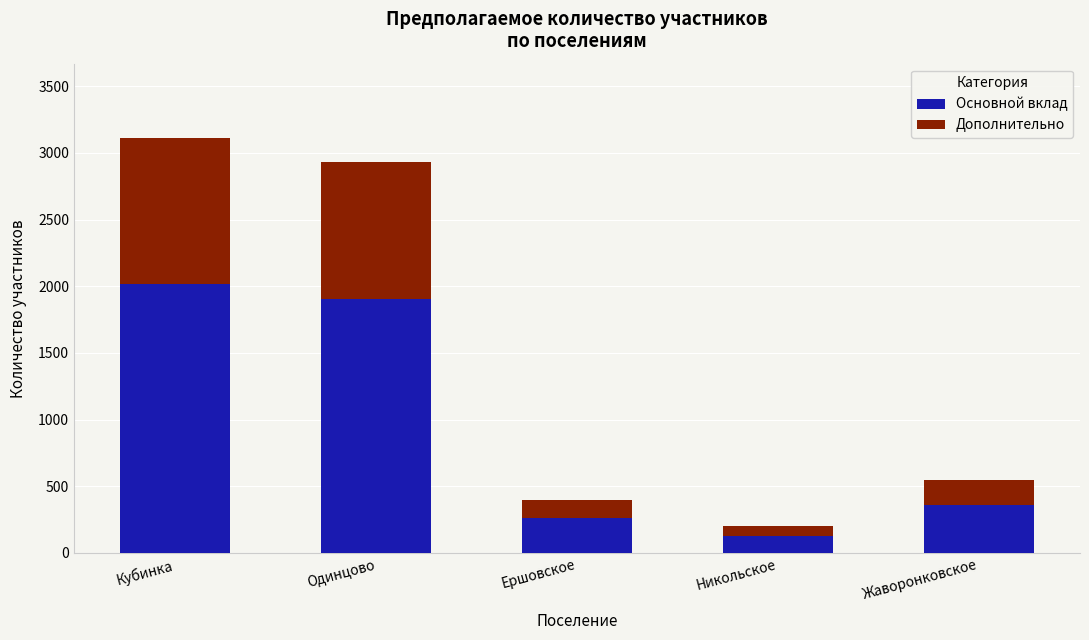

List the labels in order of Основной вклад value, smallest first.

Никольское, Ершовское, Жаворонковское, Одинцово, Кубинка